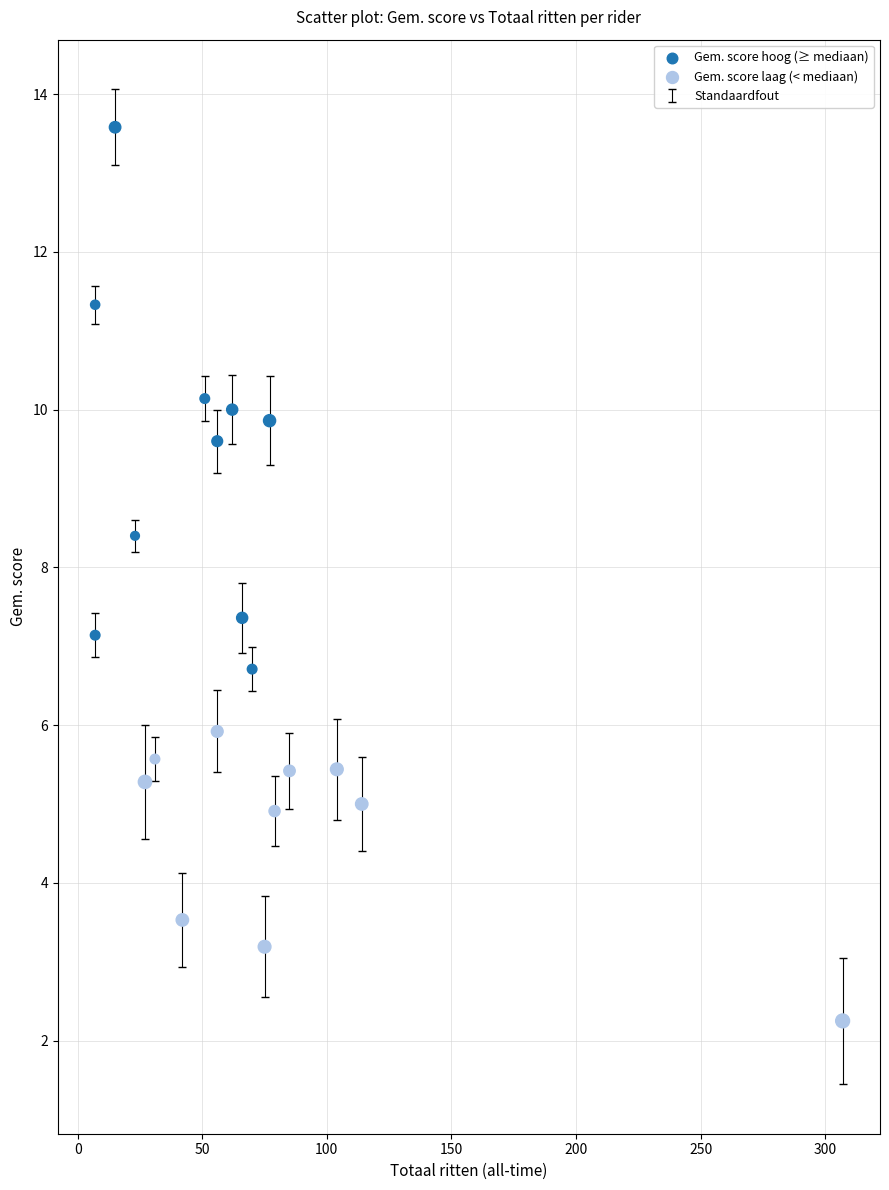

Which series contains the lowest Y value?

Gem. score laag (< mediaan)